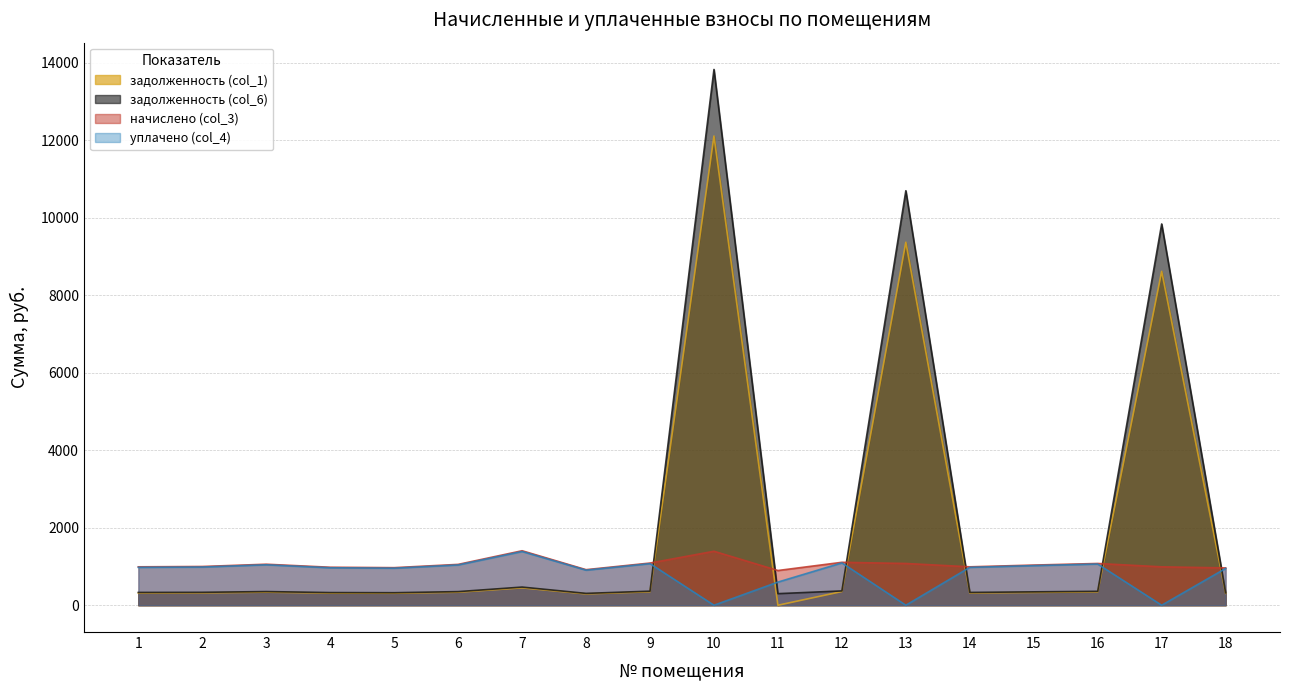

What is the difference between the maximum and second lowest values in the уплачено (col_4) series?

1386.6